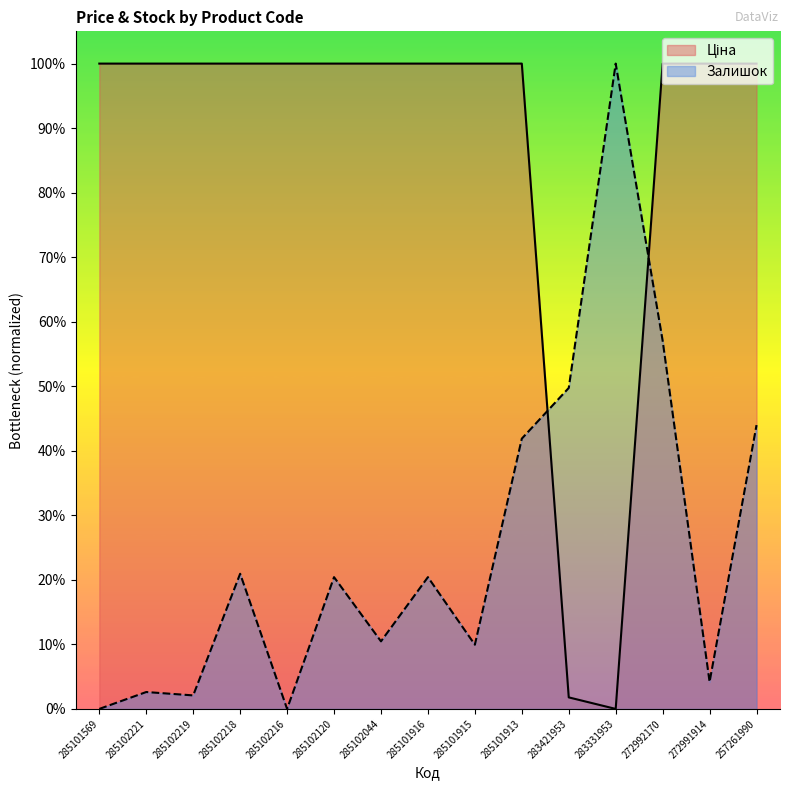

Rank the series by their maximum value, from highest to lowest.

Ціна, Залишок